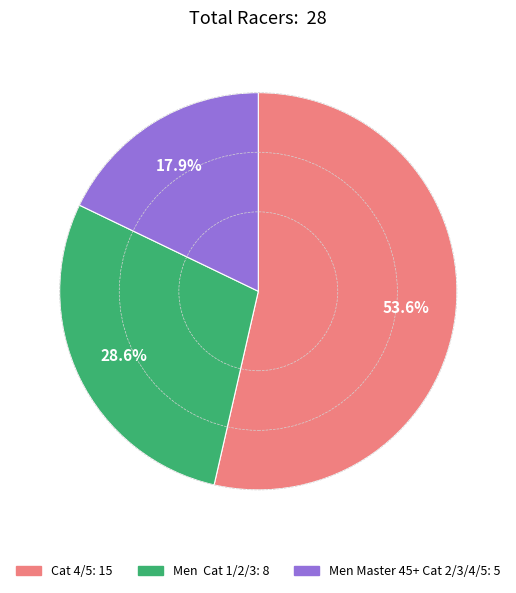

Which slice represents more than half of the pie?

Cat 4/5